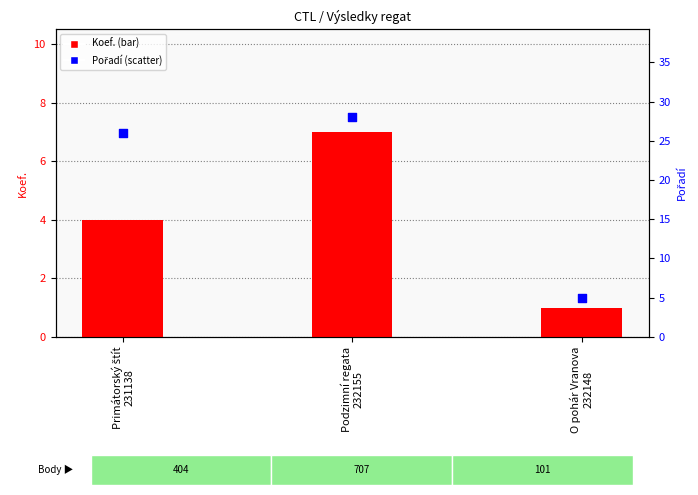

Which series contains the highest Y value?

Pořadí